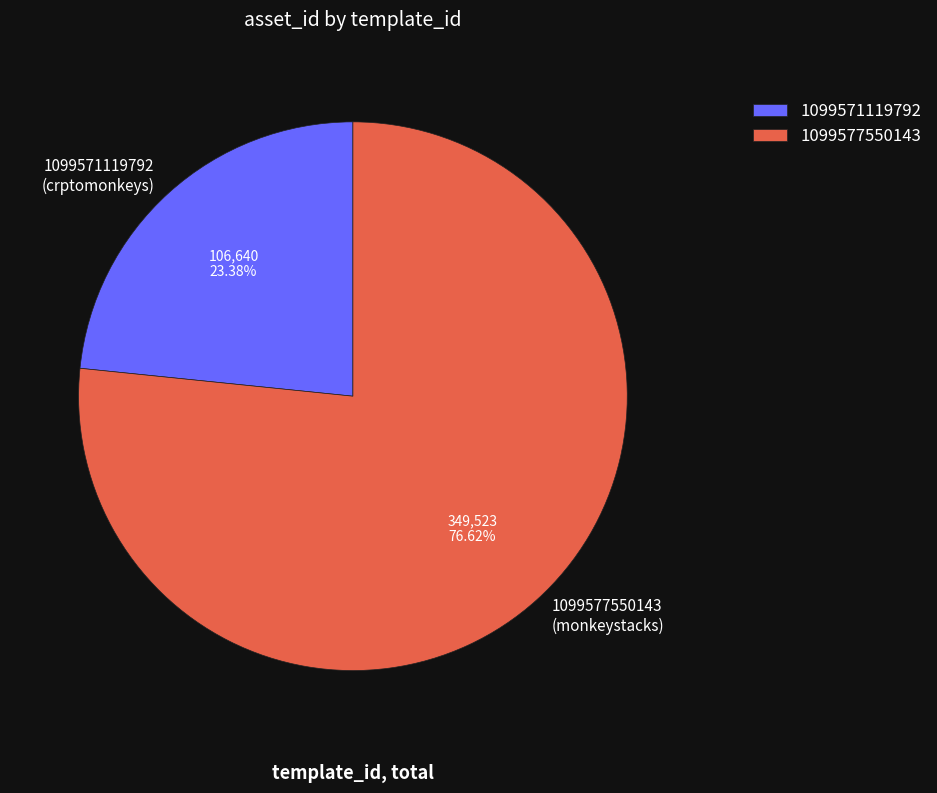

How many segments does this pie chart have?

2